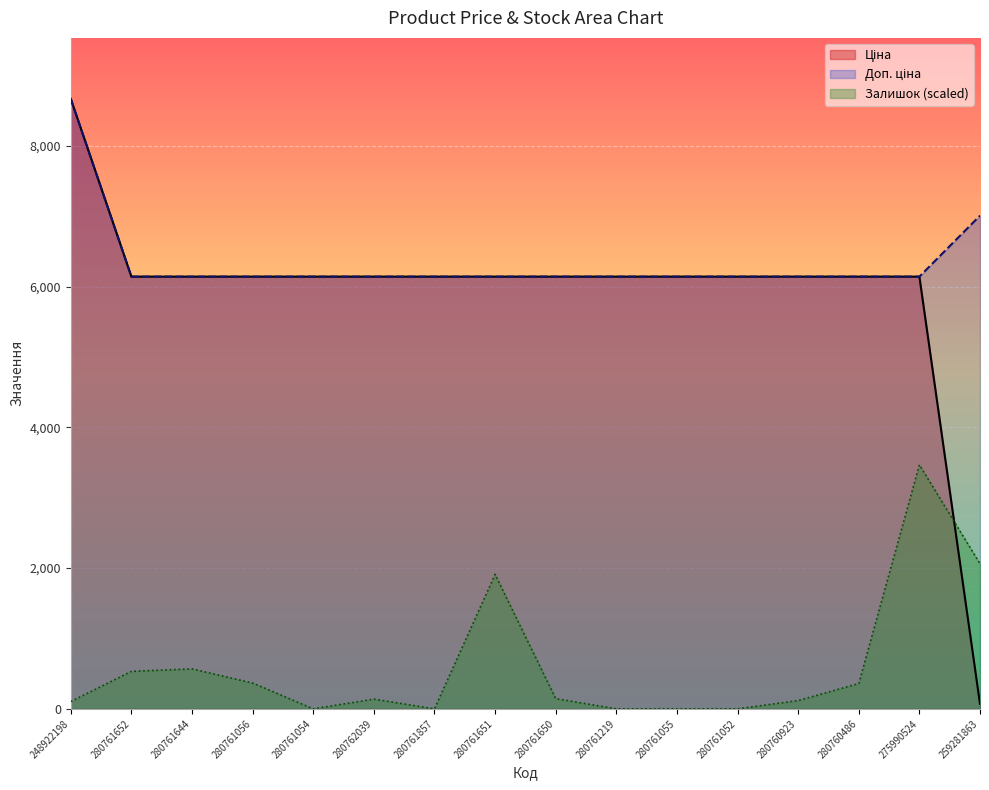

Reading right to left, what are all the values shown in this chart?

Ціна: 259281863=70.1	275990524=6143.2	280760486=6143.2	280760923=6143.2	280761052=6143.2	280761055=6143.2	280761219=6143.2	280761650=6143.2	280761651=6143.2	280761857=6143.2	280762039=6143.2	280761054=6143.2	280761056=6143.2	280761644=6143.2	280761652=6143.2	248922198=8669.7
Доп. ціна: 259281863=7010.0	275990524=6143.2	280760486=6143.2	280760923=6143.2	280761052=6143.2	280761055=6143.2	280761219=6143.2	280761650=6143.2	280761651=6143.2	280761857=6143.2	280762039=6143.2	280761054=6143.2	280761056=6143.2	280761644=6143.2	280761652=6143.2	248922198=8669.7
Залишок: 259281863=2062.7	275990524=3467.9	280760486=359.9	280760923=117.7	280761052=0.0	280761055=0.0	280761219=0.0	280761650=145.4	280761651=1910.4	280761857=0.0	280762039=138.4	280761054=0.0	280761056=366.9	280761644=567.6	280761652=533.0	248922198=103.8